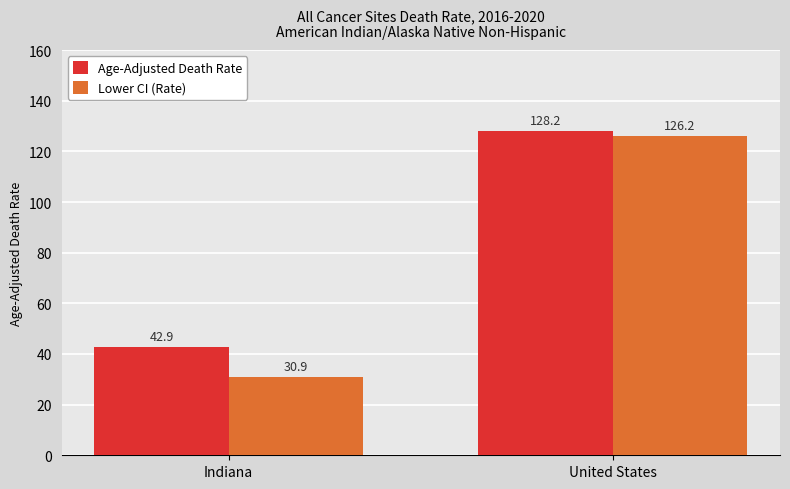

How many series are shown in this chart?

2